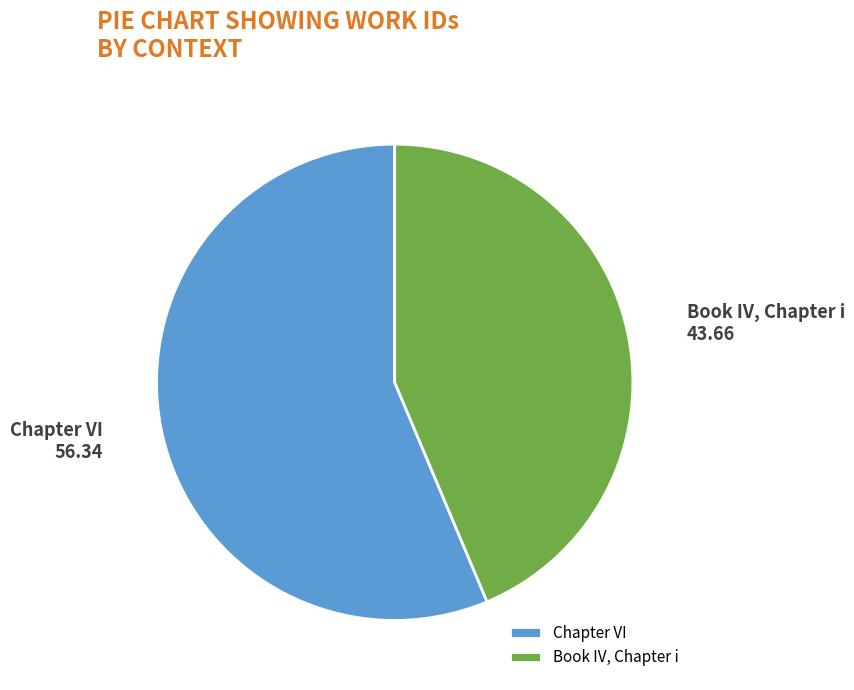

How many segments does this pie chart have?

2